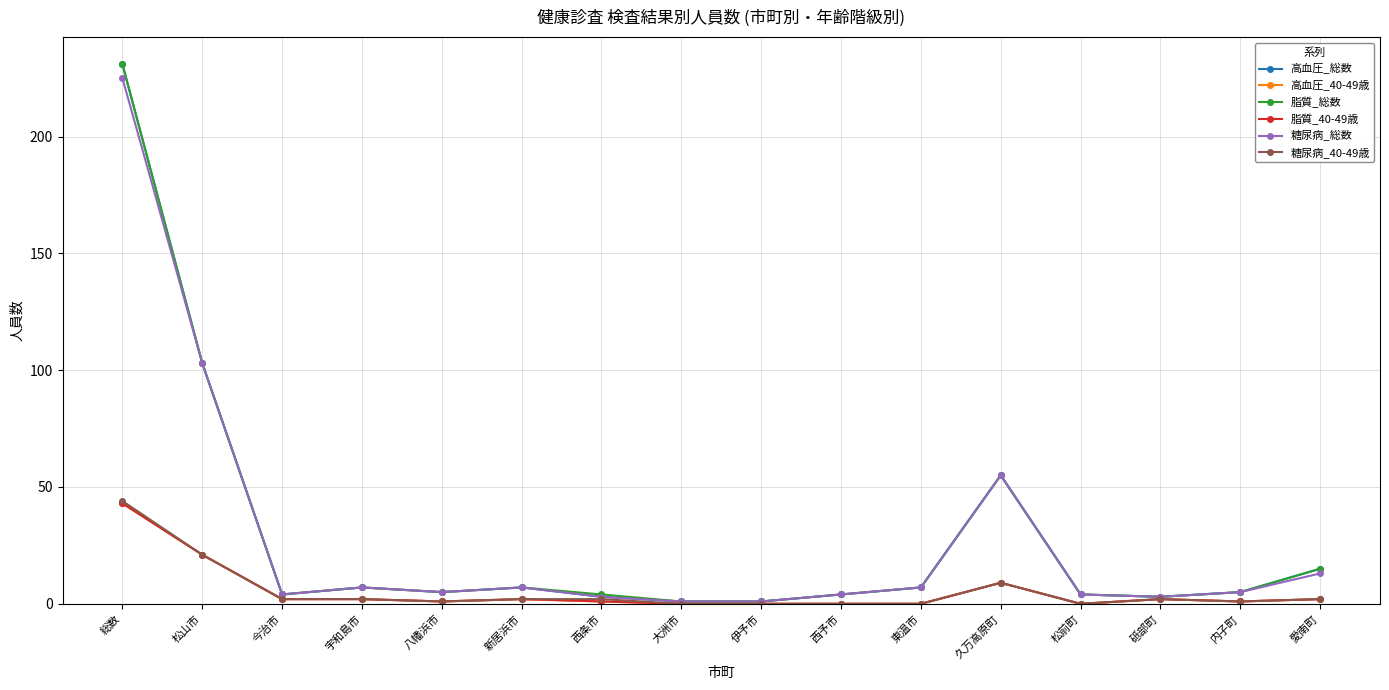

Read the 糖尿病_40-49歳 value at 今治市.

2